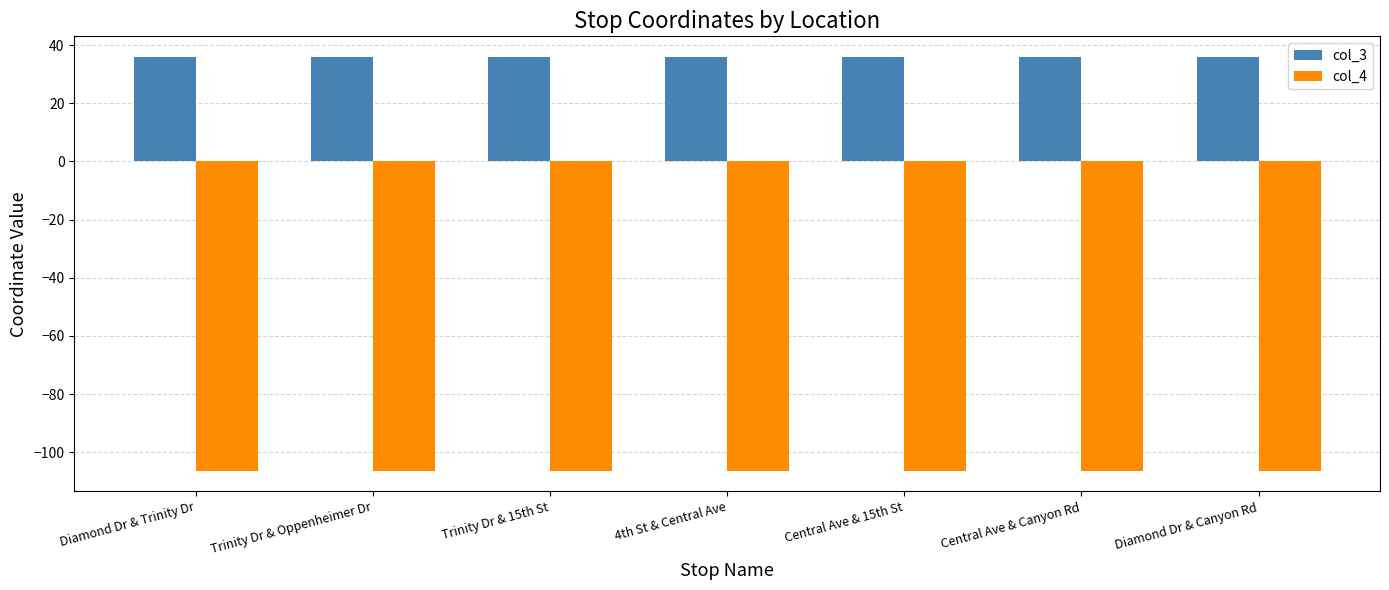

Count the number of data series in this chart.

2